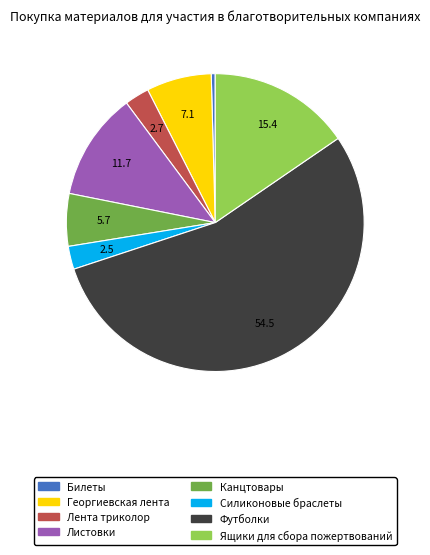

Which category has the biggest portion of the pie?

Футболки